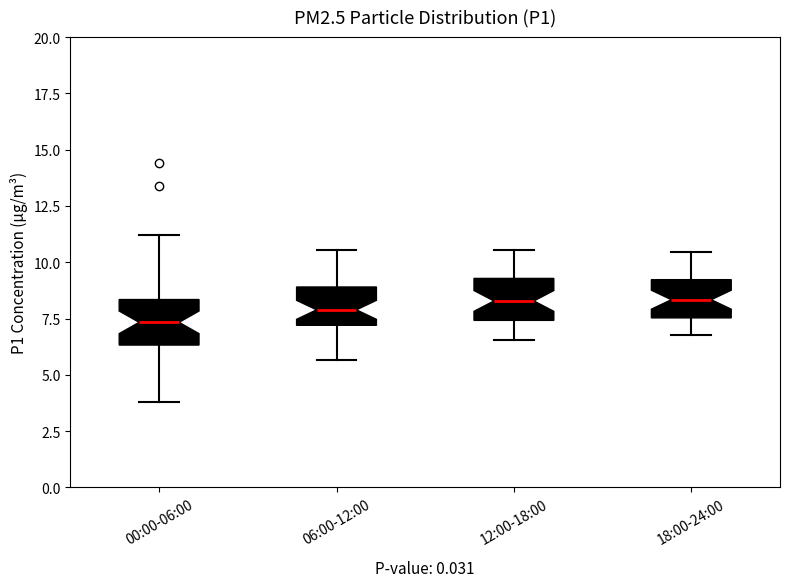

Reading left to right, transcribe this box plot: for each box, give where its median line is, the range the box spans, and where its two whiskers end, as read against the y-axis. The values are not printed on the chart, so give them approximately, as read against the axis.

00:00-06:00: median 7.5, box 6.5 to 8.5, whiskers 4.0 to 11.0
06:00-12:00: median 8.0, box 7.0 to 9.0, whiskers 5.5 to 10.5
12:00-18:00: median 8.5, box 7.5 to 9.5, whiskers 6.5 to 10.5
18:00-24:00: median 8.5, box 7.5 to 9.0, whiskers 7.0 to 10.5